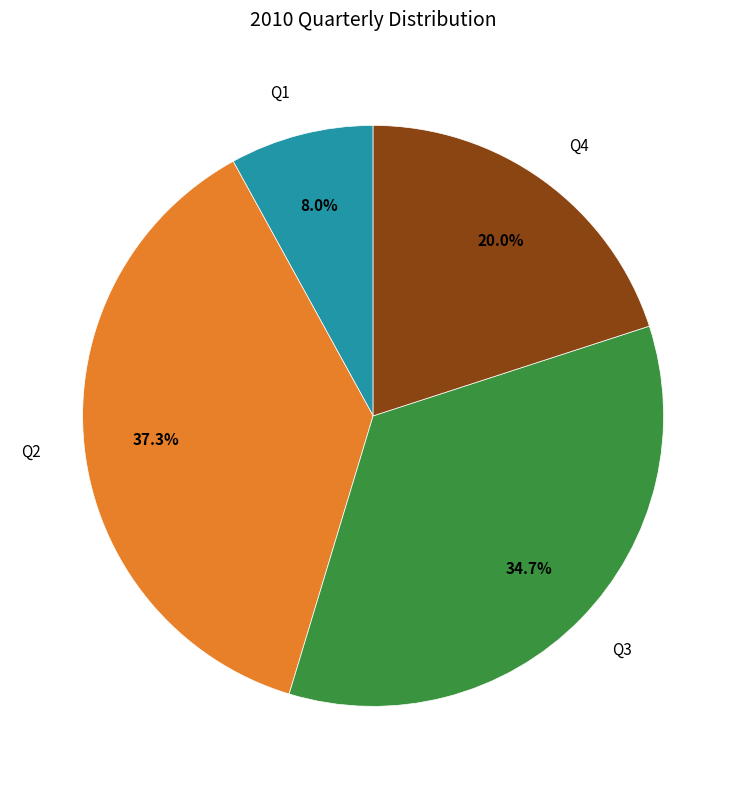

What percentage is NOT represented by Q2?

62.7%